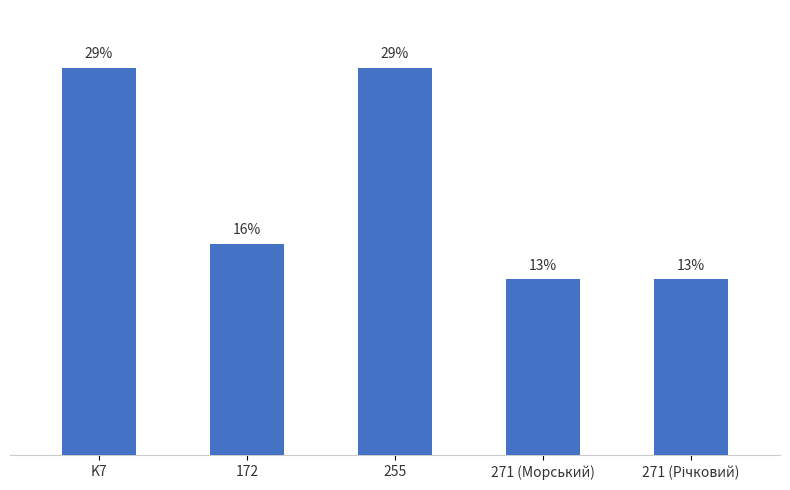

The chart shows a value of 52.1 at 255. True or false?

False